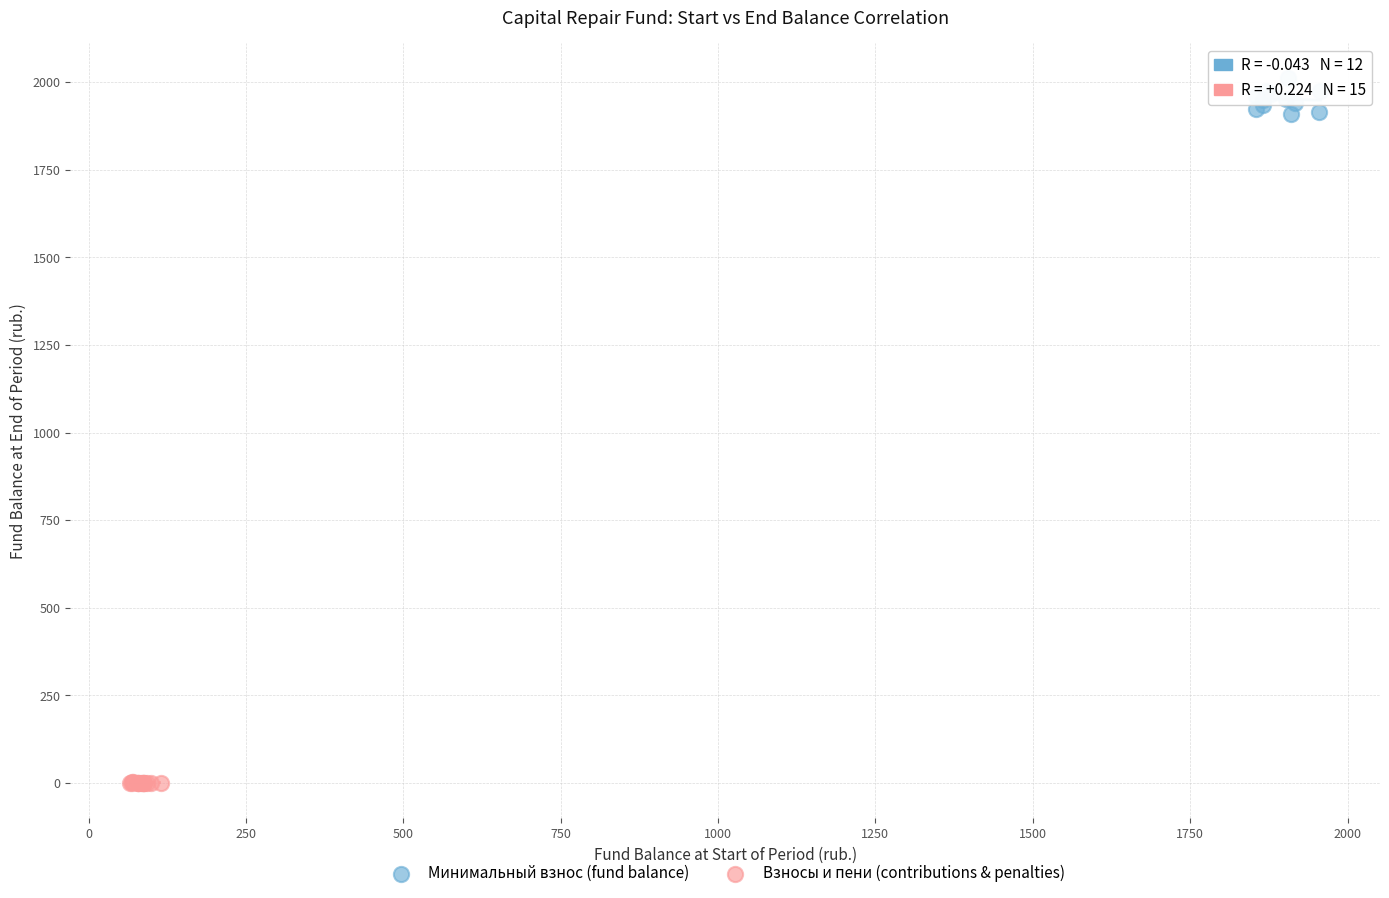

Which series reaches the maximum Y coordinate?

Минимальный взнос (fund balance)